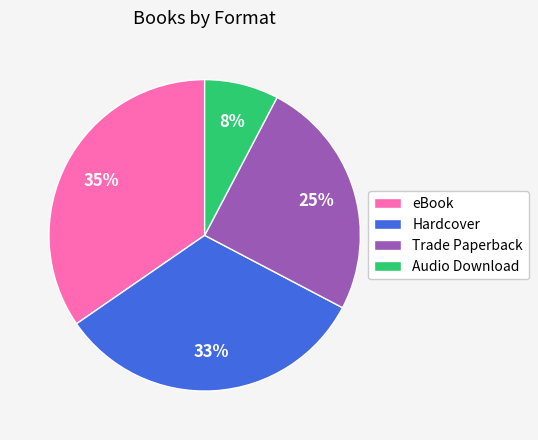

True or false: Trade Paperback accounts for 25% of the total.

True